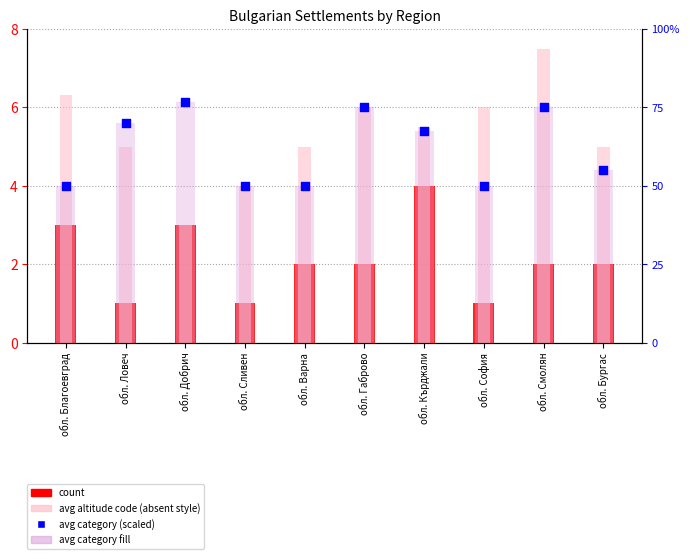

Which series contains the highest Y value?

avg category fill